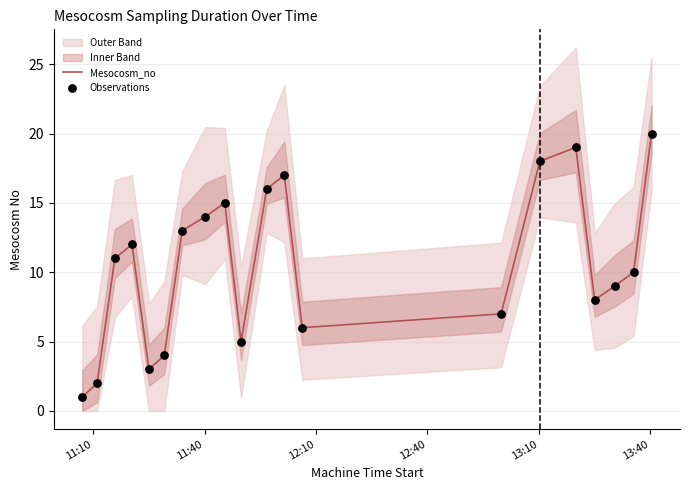

Which series contains the lowest Y value?

Mesocosm_no